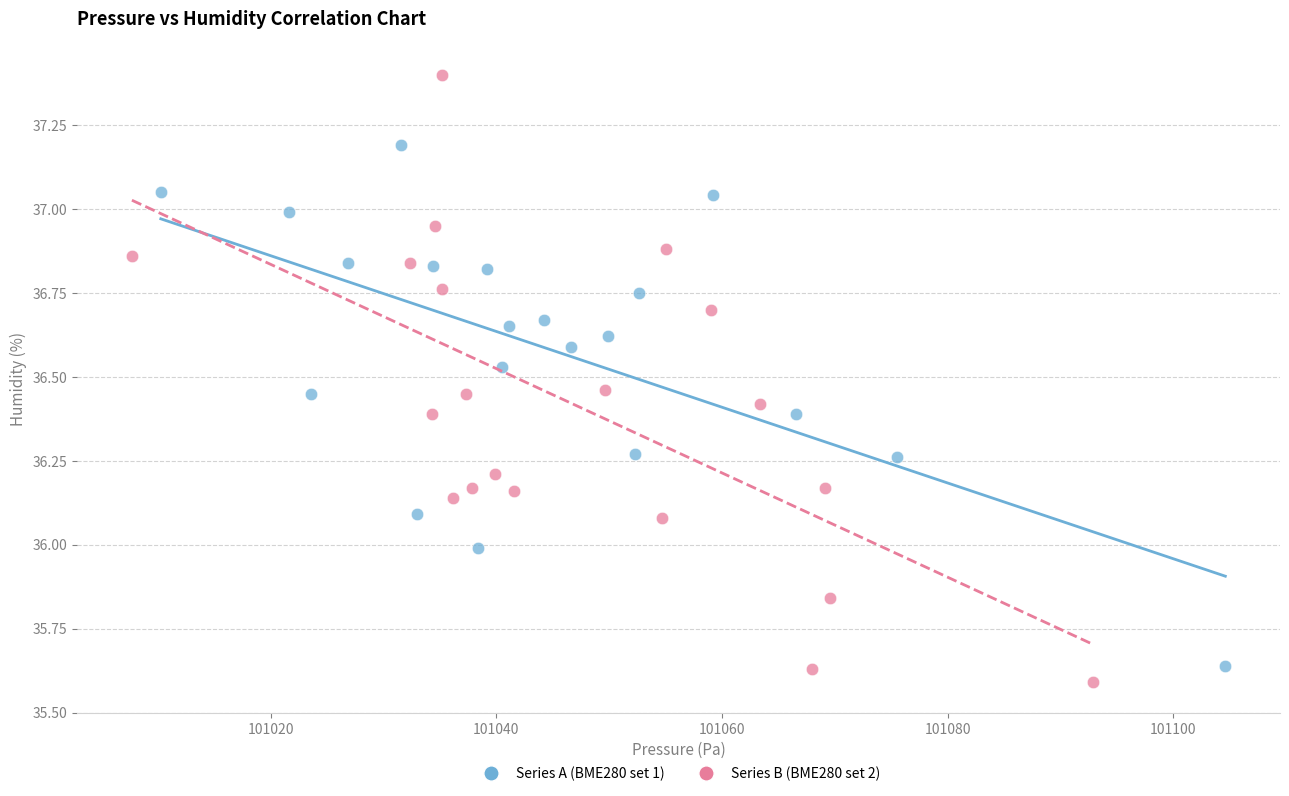

Which series reaches the maximum Y coordinate?

Series B (BME280 set 2)